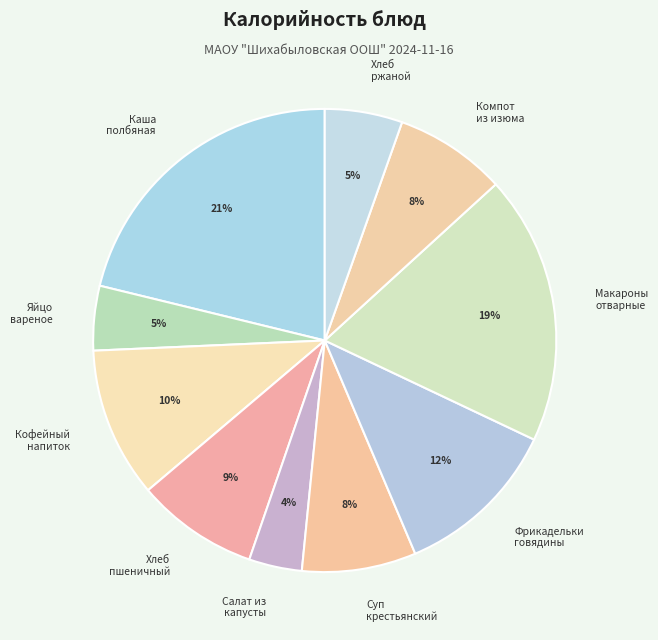

Does any single category account for the majority?

No